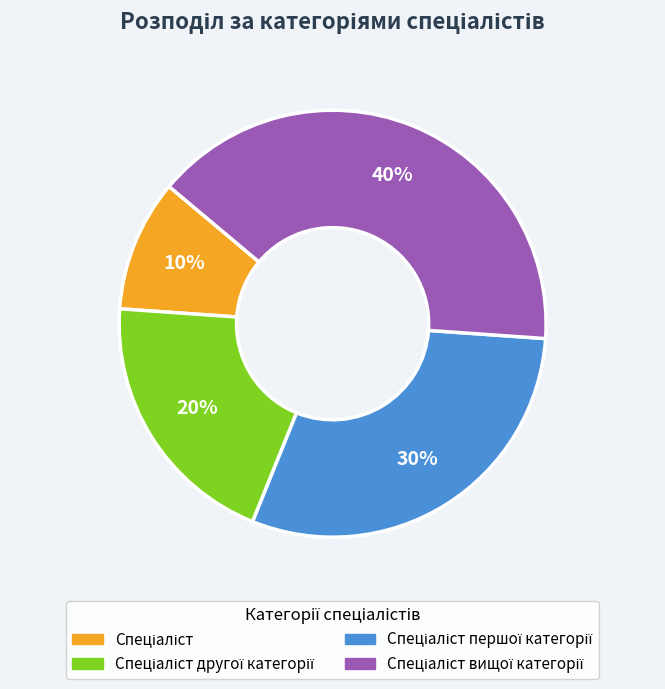

Count the number of slices in the pie.

4